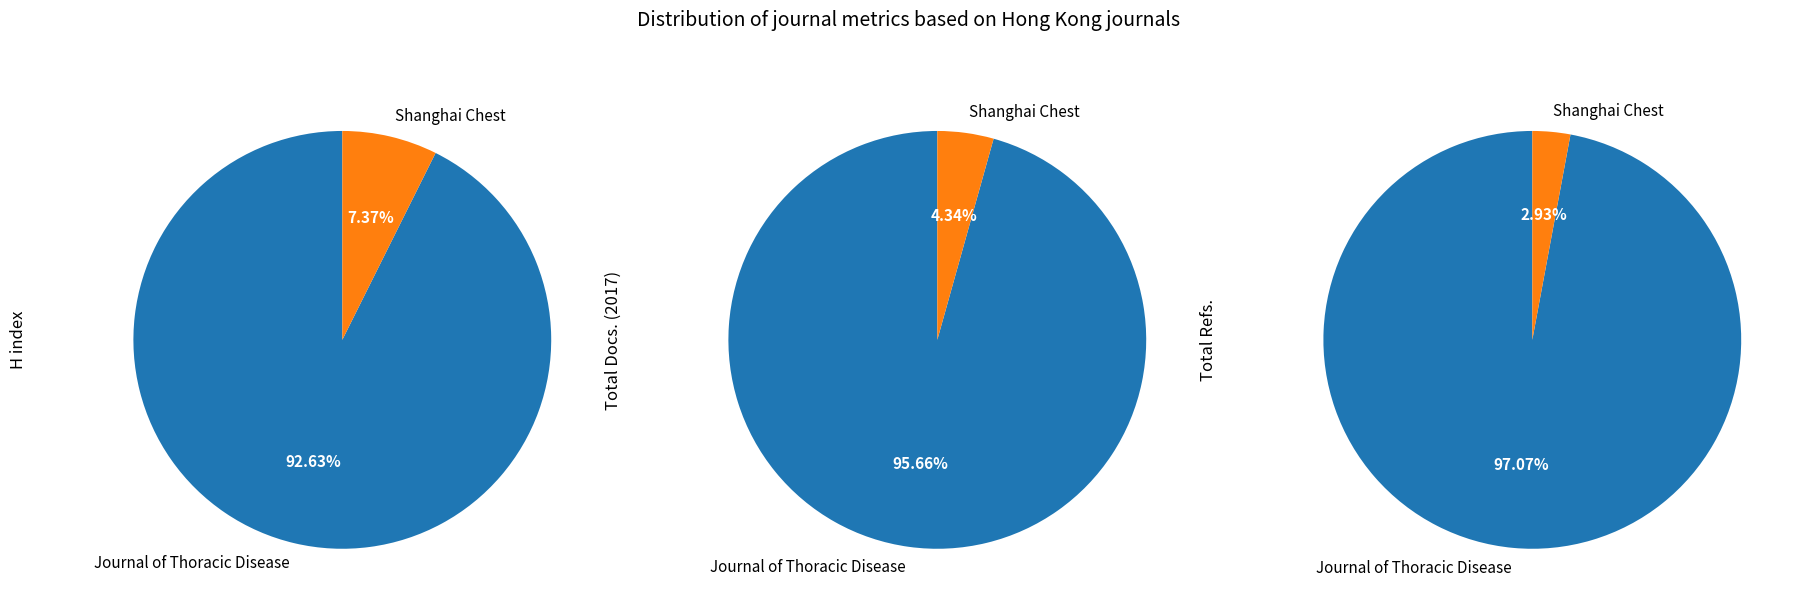

Is the sum of Shanghai Chest and Journal of Thoracic Disease greater than half?

Yes